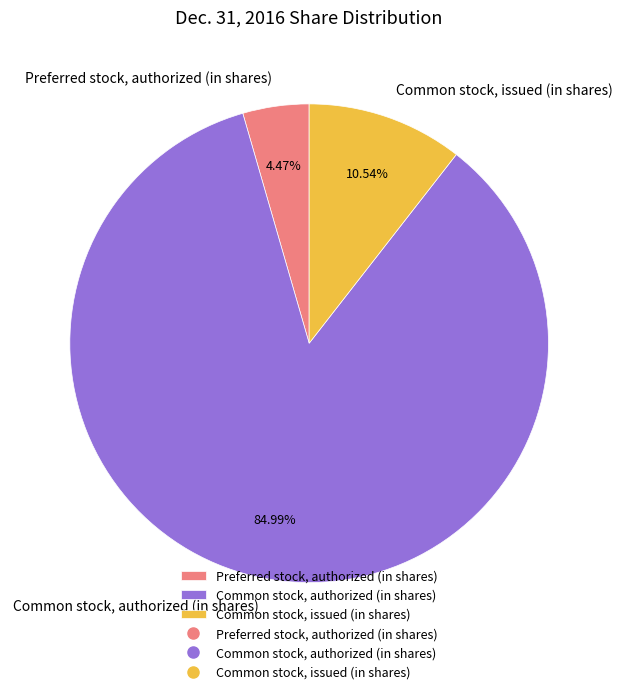

What is the largest slice in the pie chart?

Common stock, authorized (in shares)